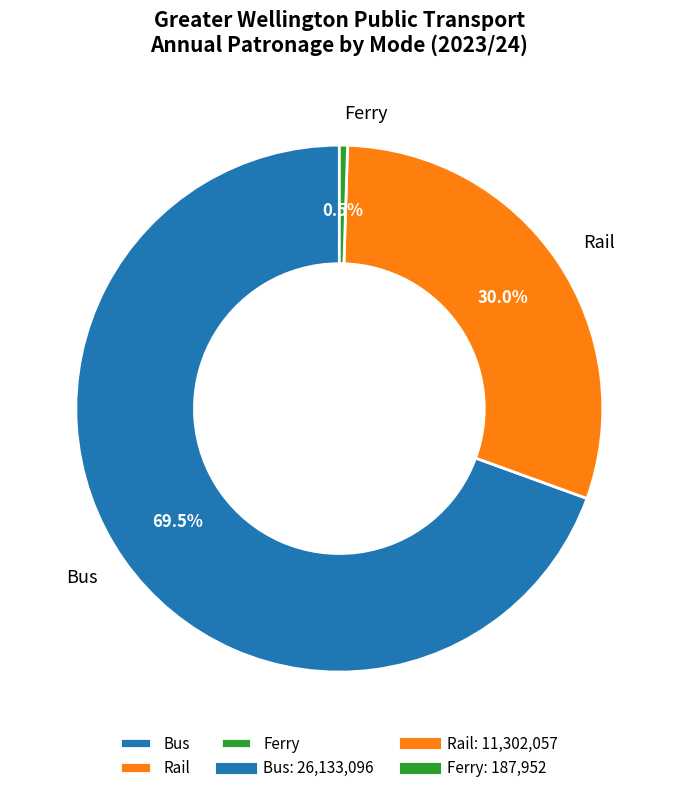

What is the majority slice?

Bus